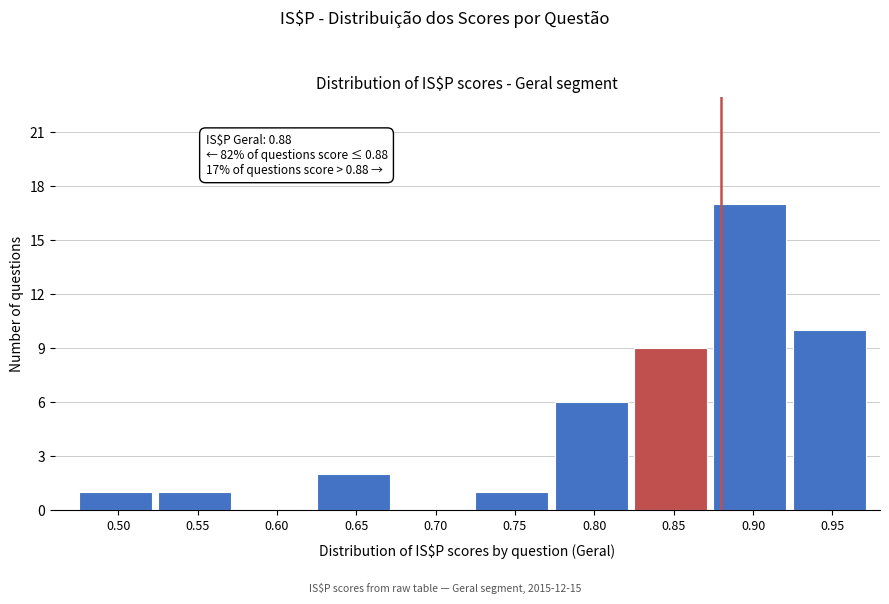

Reading left to right, list all the values displayed in this chart.

0.50=1	0.55=1	0.60=0	0.65=2	0.70=0	0.75=1	0.80=6	0.85=9	0.90=17	0.95=10